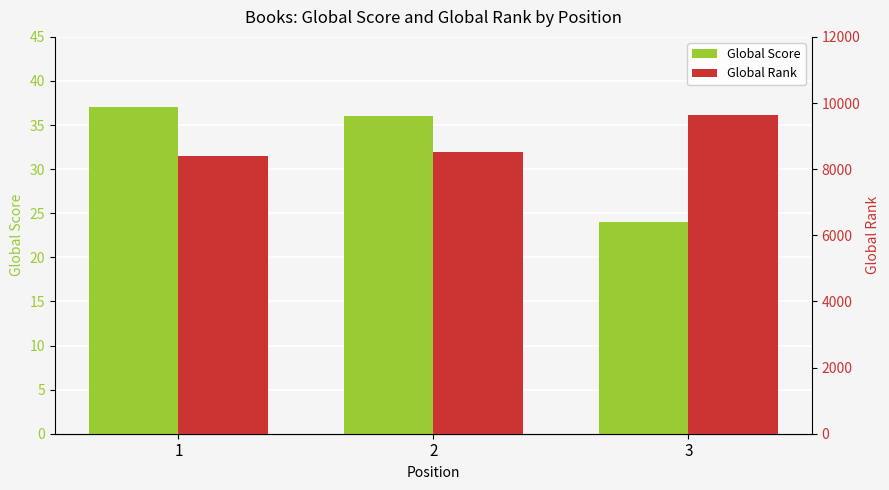

The Global Rank series shows 8404 at 1. True or false?

True